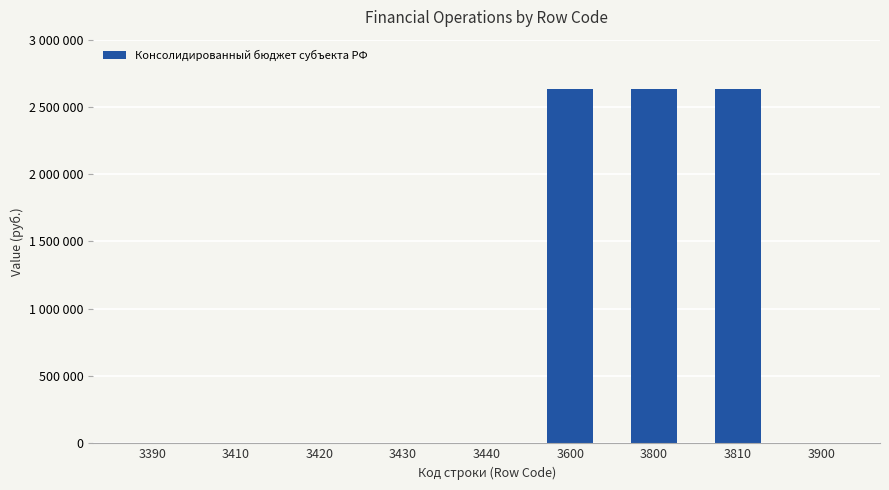

How many bars are there in total?

9